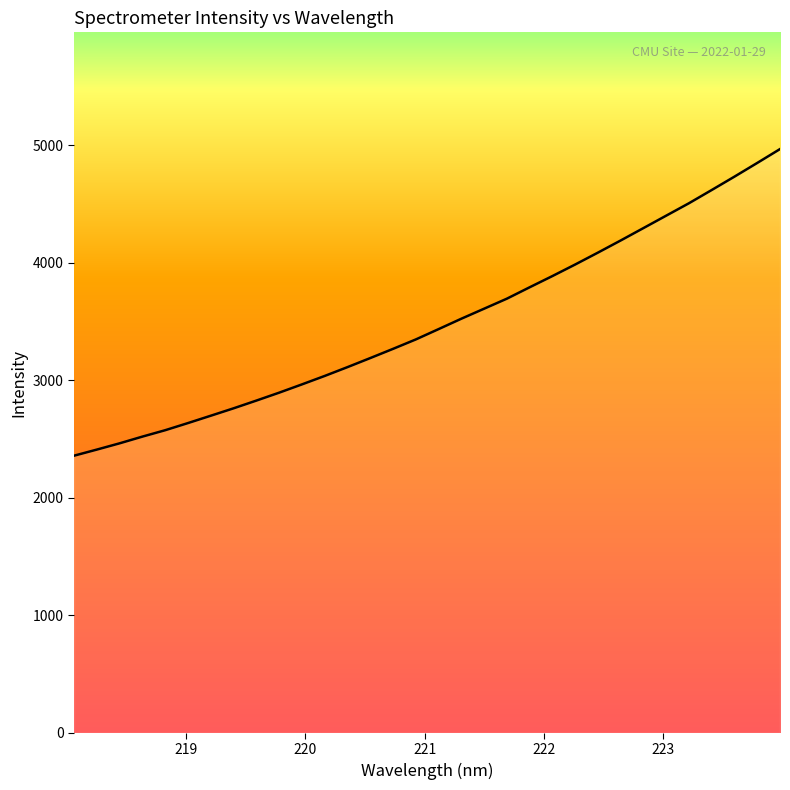

What is the maximum value shown in the chart?

4969.4